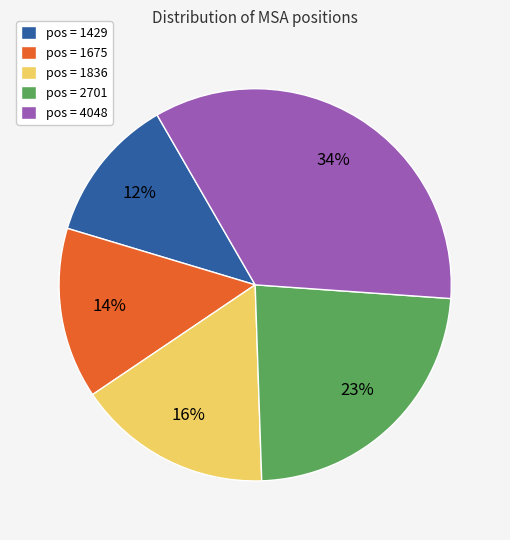

Is the sum of pos = 1429 and pos = 1836 greater than half?

No